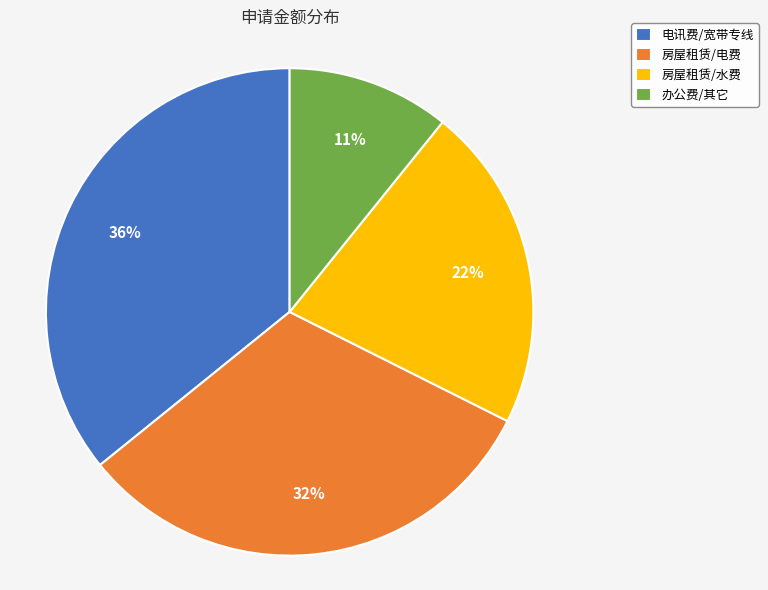

Between 办公费/其它 and 房屋租赁/电费, which is larger?

房屋租赁/电费